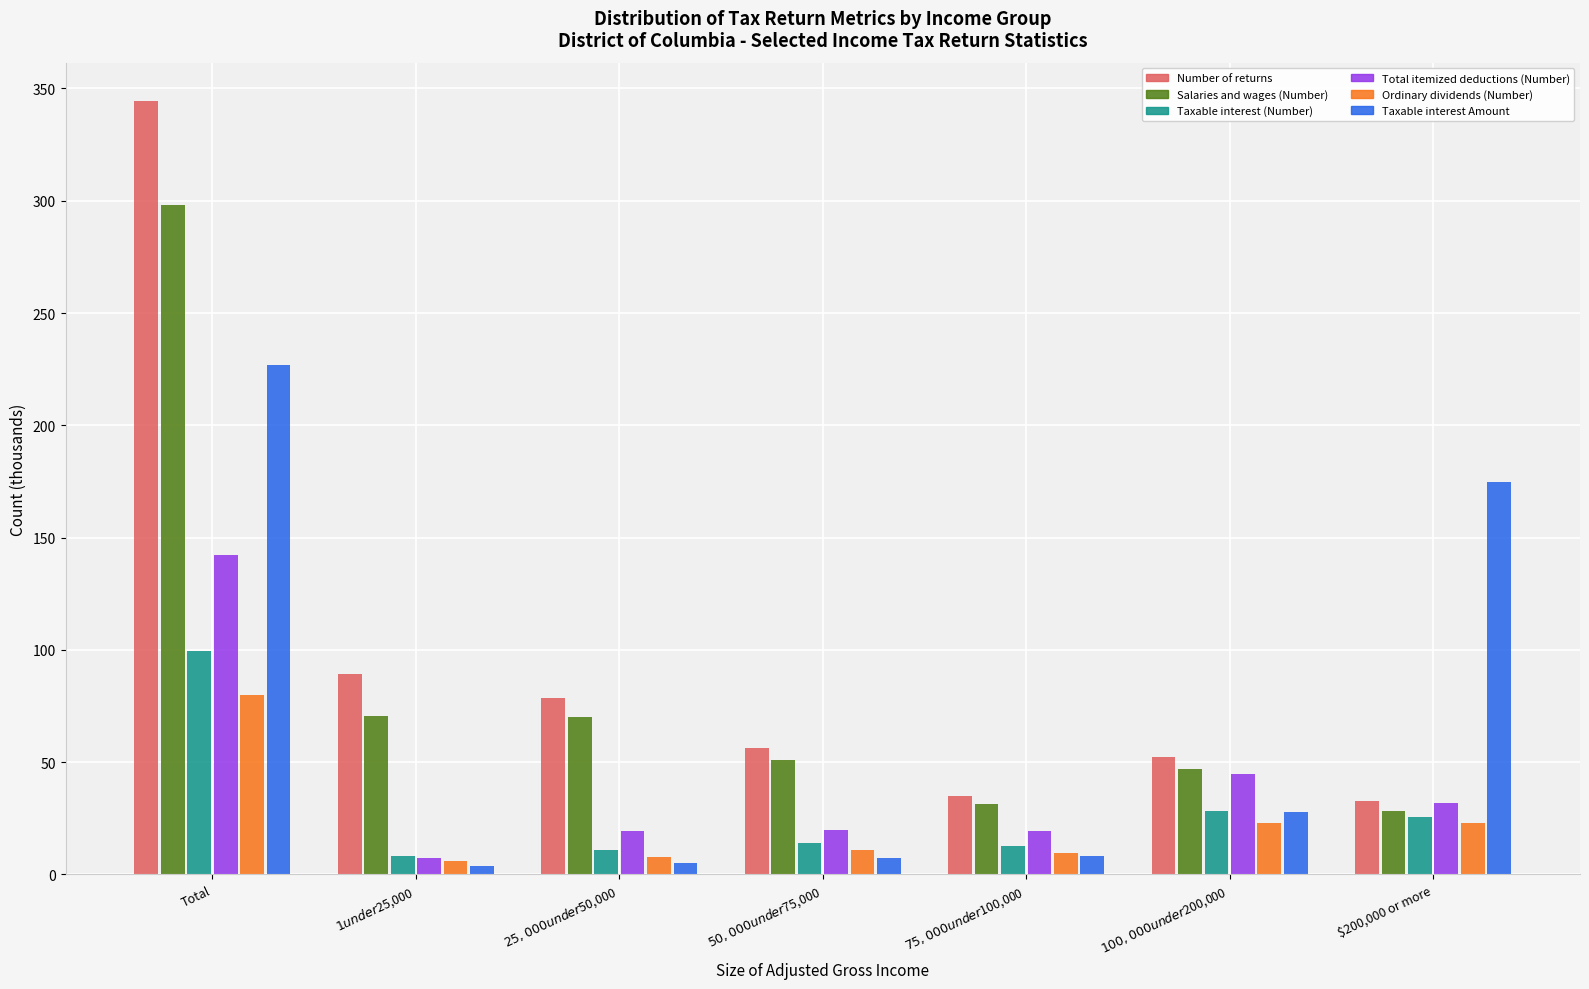

What is the sum of all Salaries and wages (Number) values?

595.8